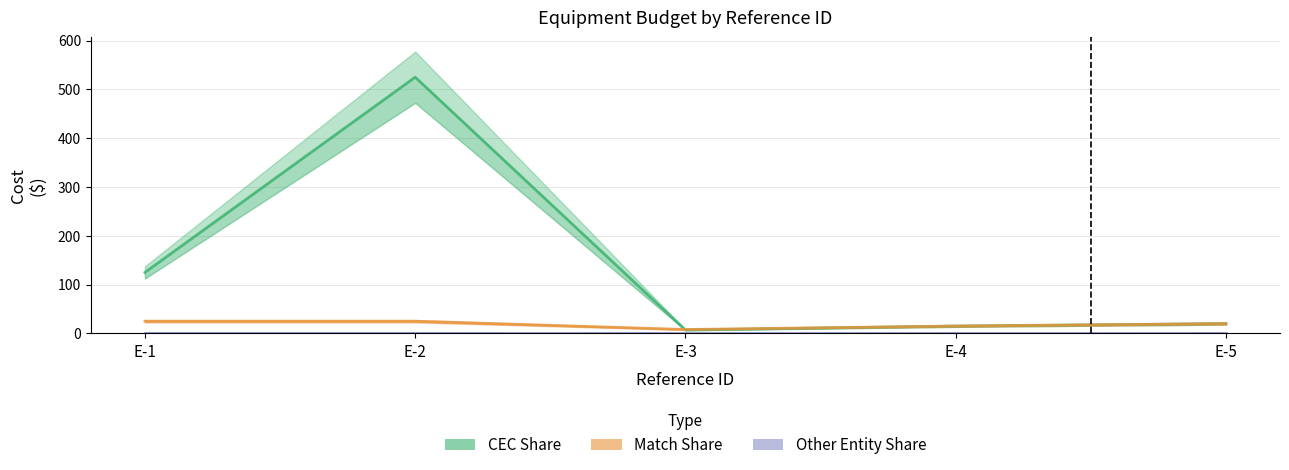

Which has a higher value, E-2 or E-5?

E-2